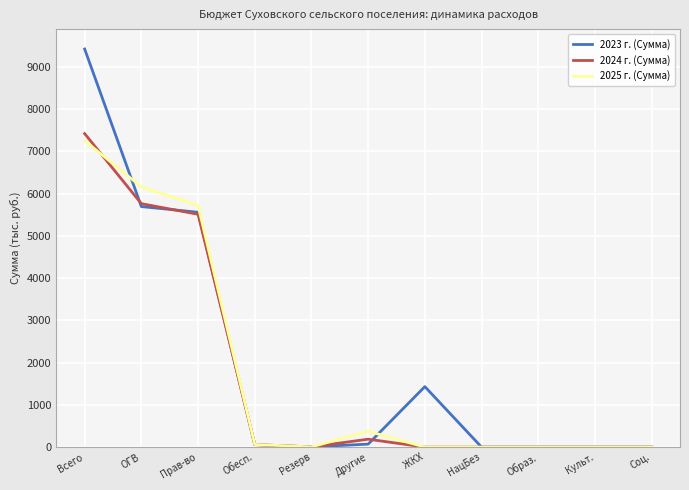

At which category does the chart reach its peak across all series?

Всего